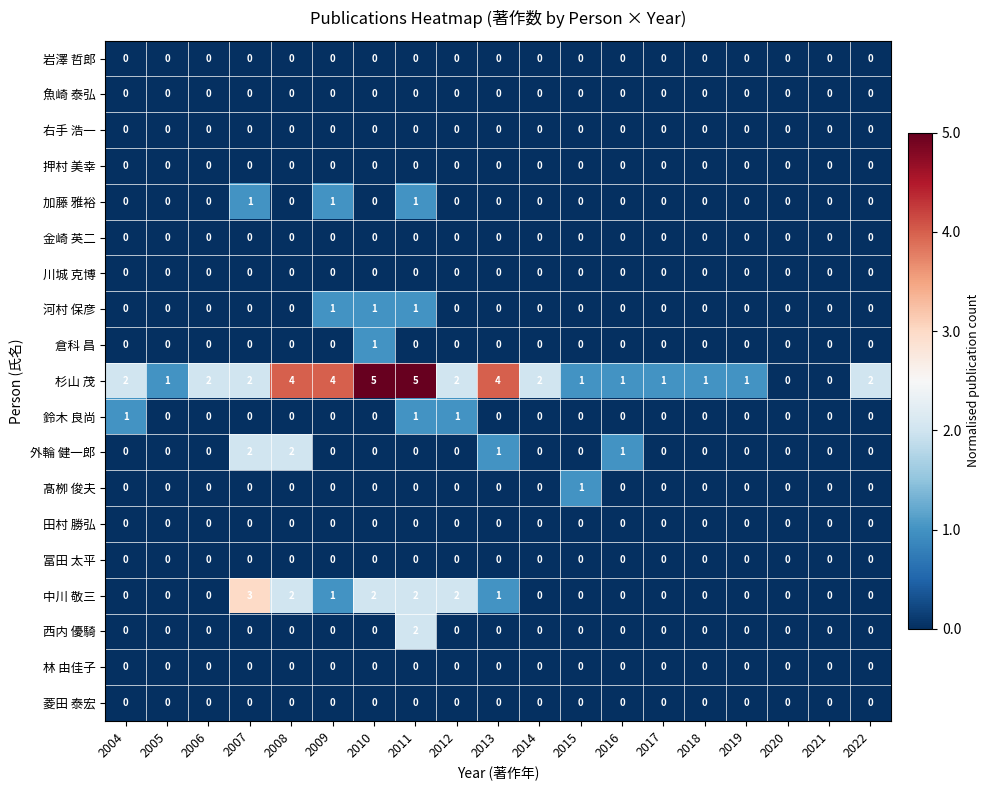

Which series has the widest spread of values?

杉山 茂